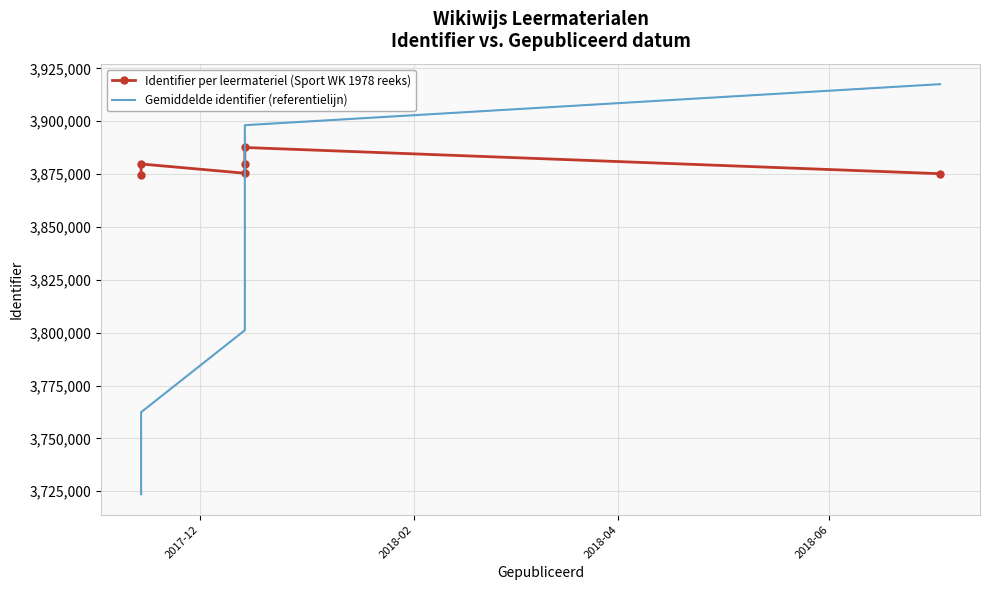

Rank the series by their maximum value, from lowest to highest.

Identifier per leermateriel (Sport WK 1978 reeks), Gemiddelde identifier (referentielijn)